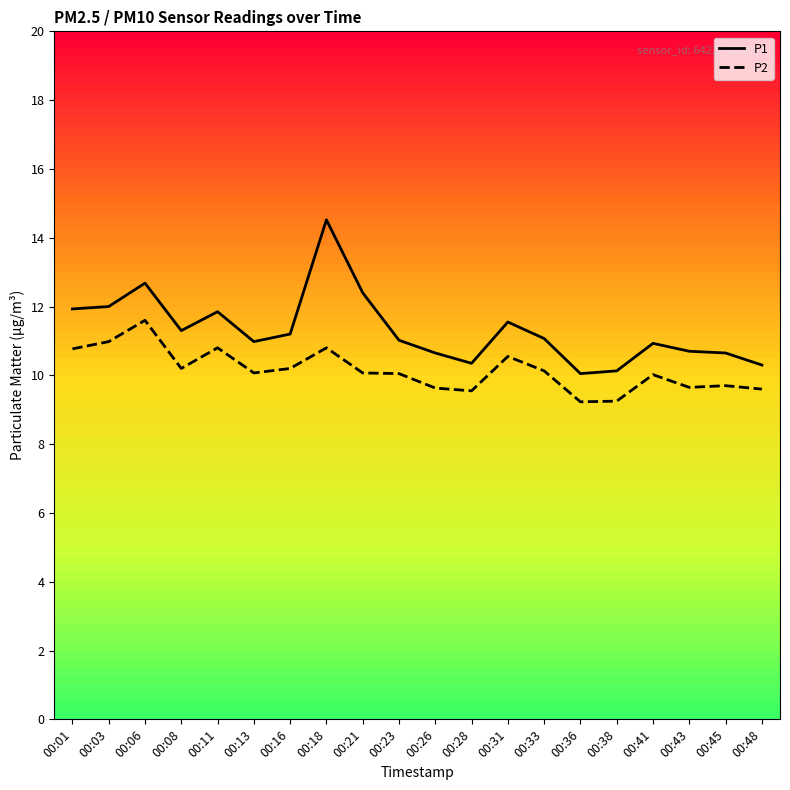

True or false: P2 and P1 intersect in this chart.

False